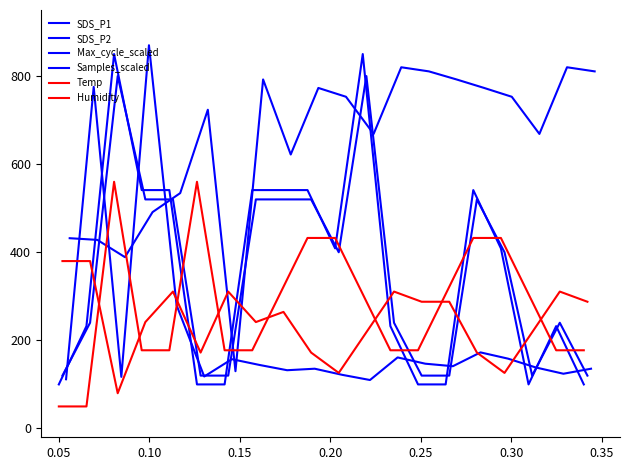

Where is the first local minimum for Samples_scaled?

0.10